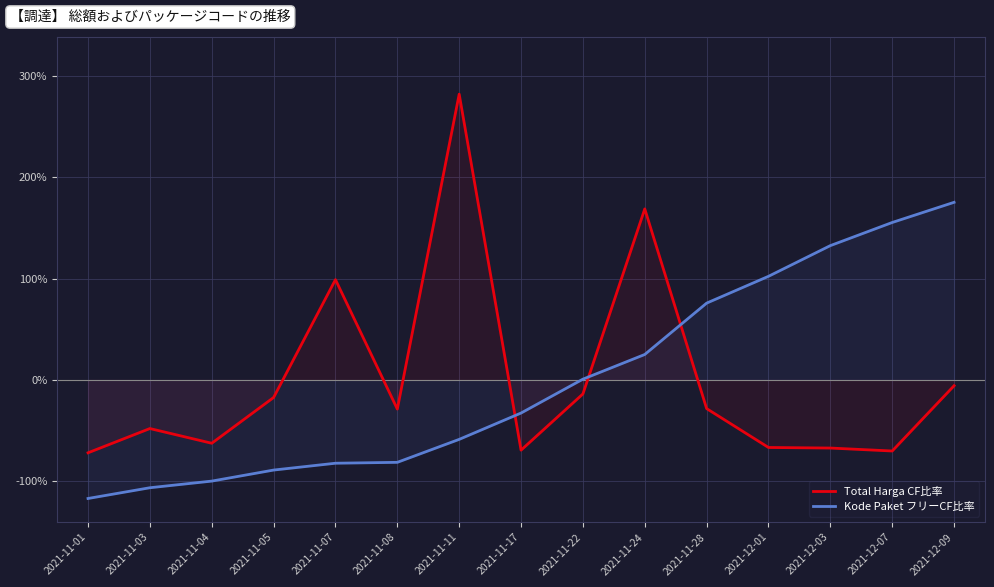

True or false: Kode Paket フリーCF比率 has a value of -176.3 at 2021-11-03.

False